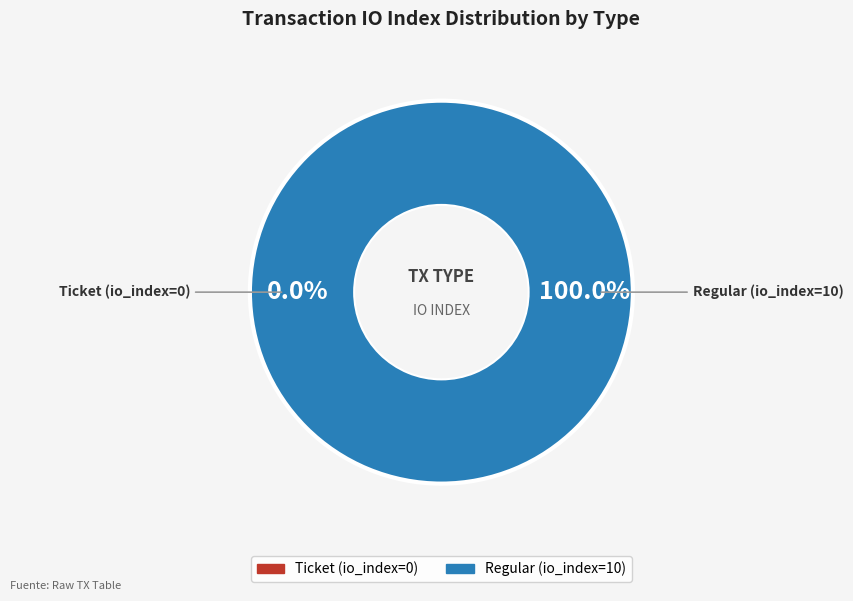

Combined, do Regular (io_index=10) and Ticket (io_index=0) account for over 50%?

Yes